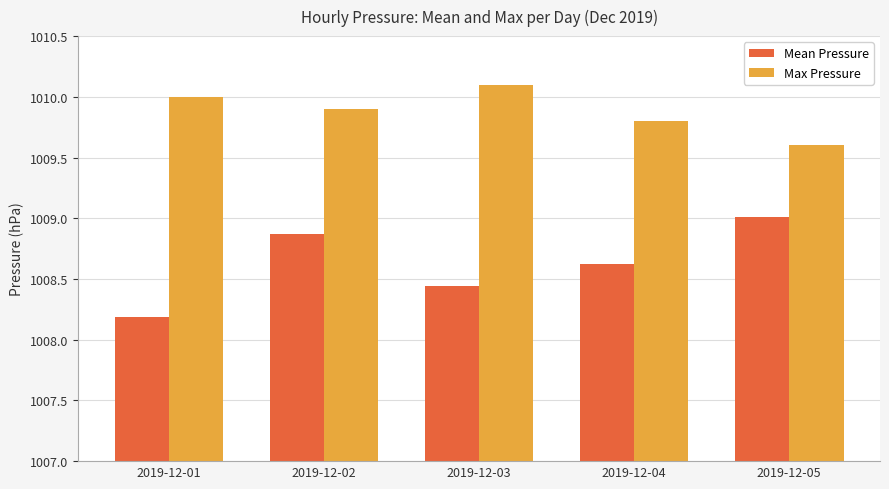

What is the difference between the second highest and second lowest values in the Mean Pressure series?

0.4